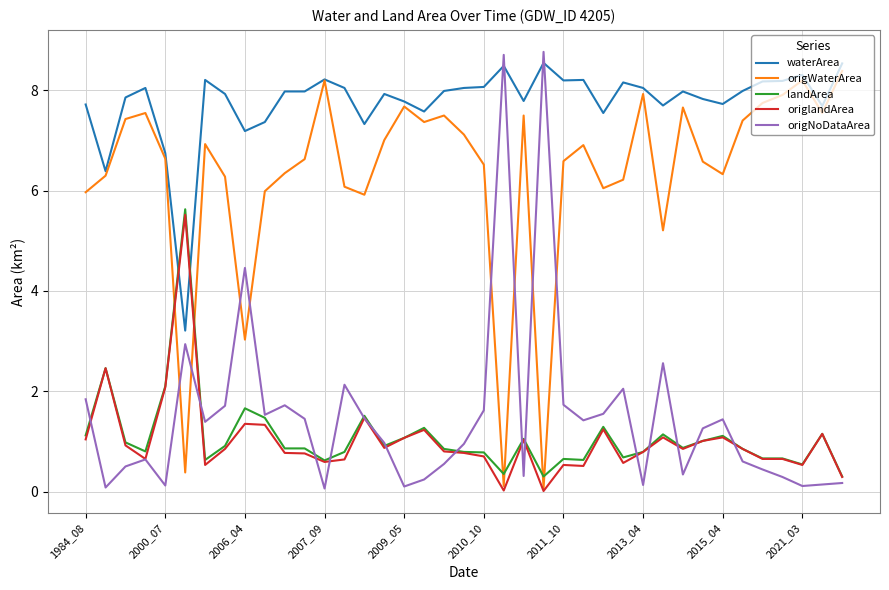

True or false: landArea and origWaterArea cross at least once.

True